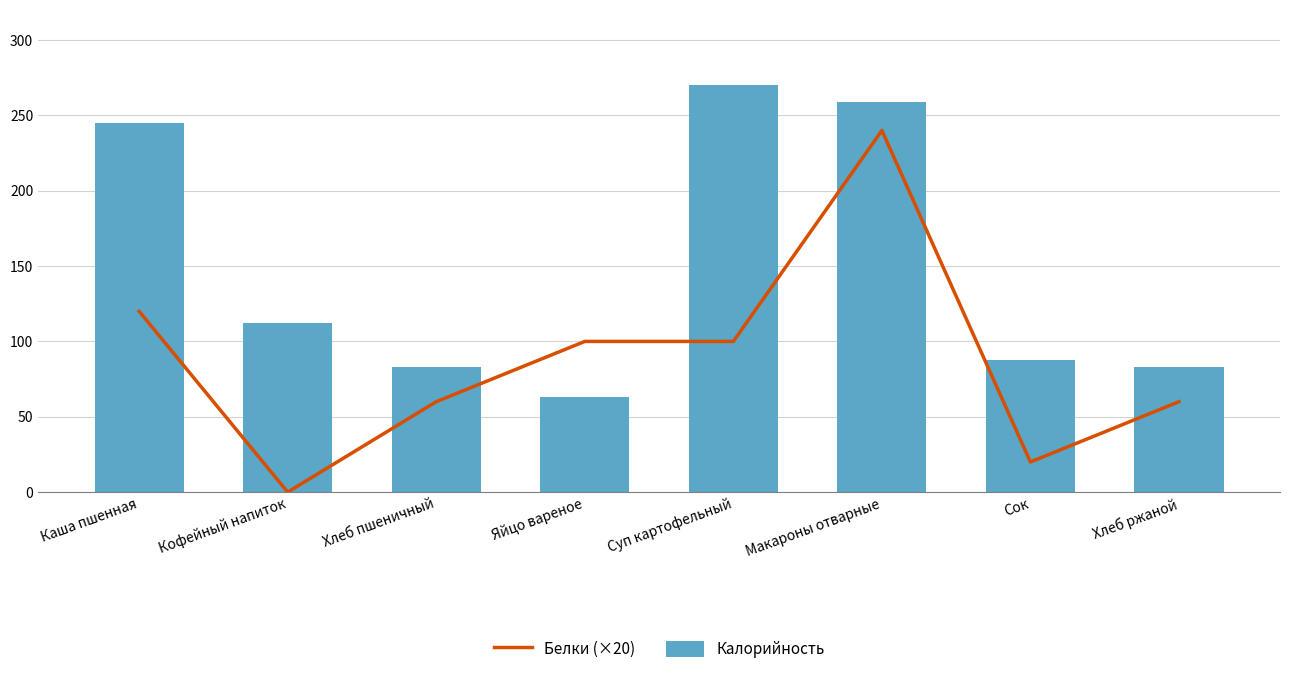

At which label does Калорийность first exceed 112?

Каша пшенная